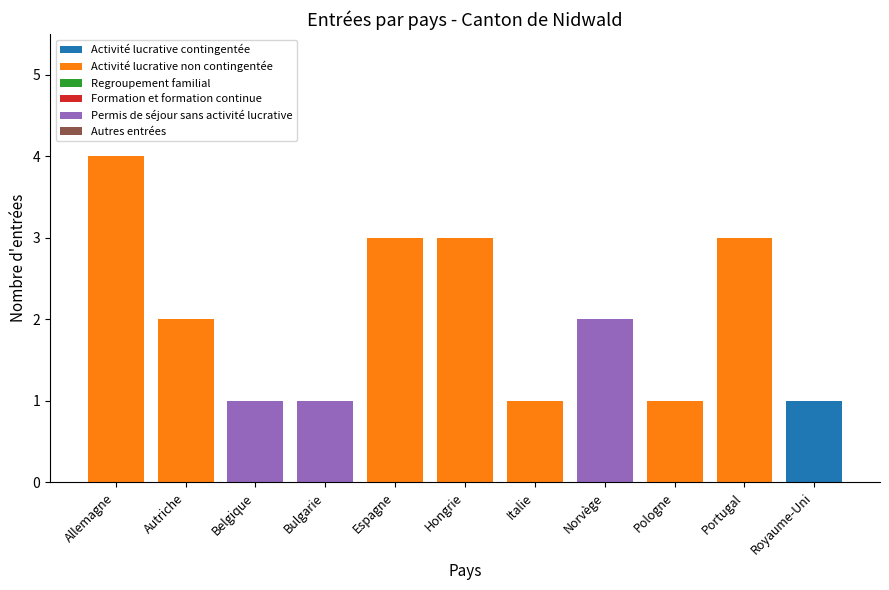

True or false: Activité lucrative contingentée has a value of 0 at Portugal.

True